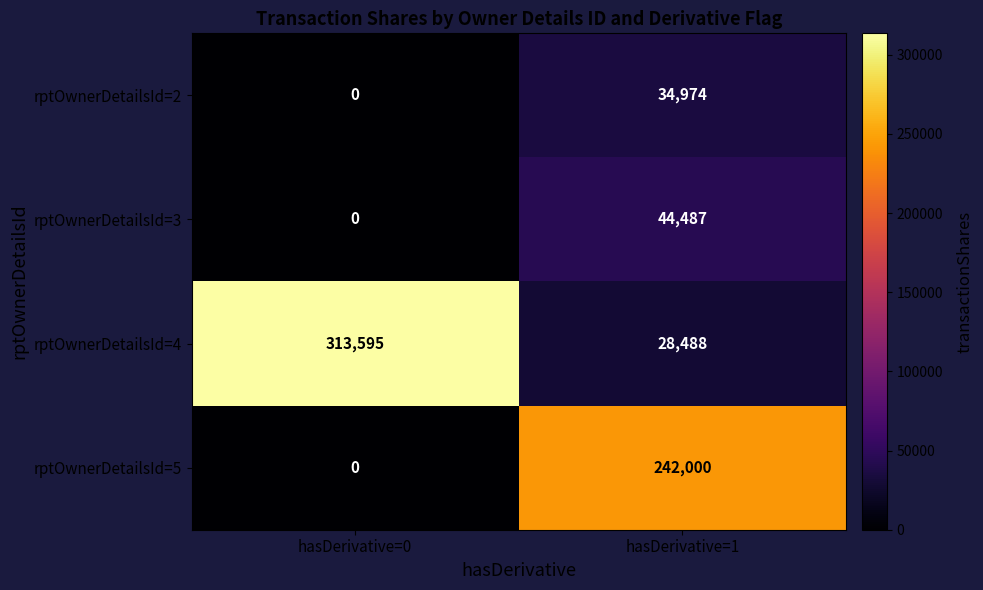

How many data points does each series have?

2